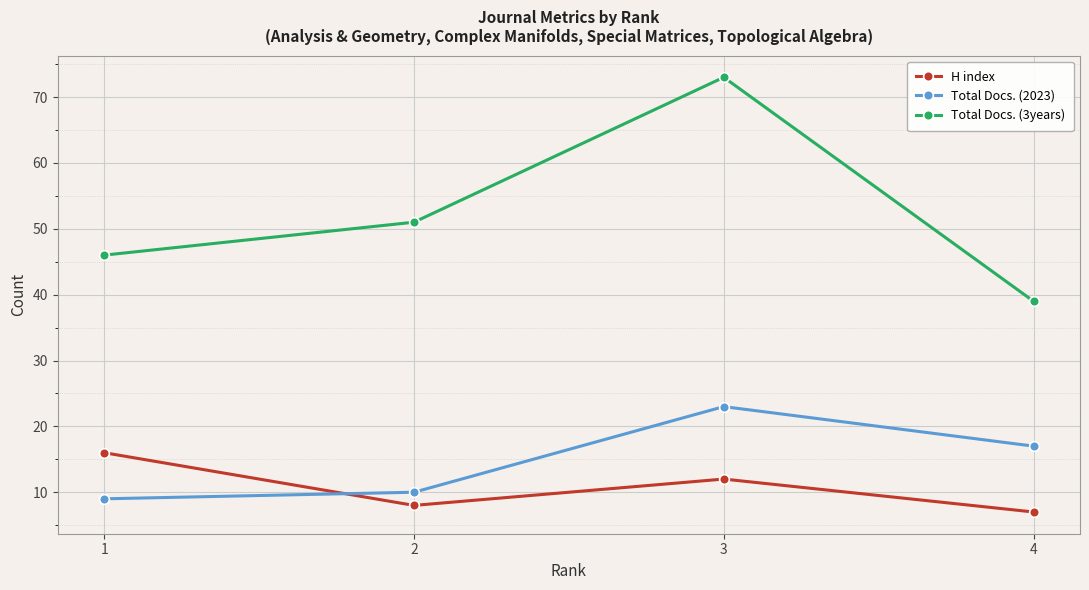

What is the difference between the second highest and minimum values in the Total Docs. (2023) series?

8